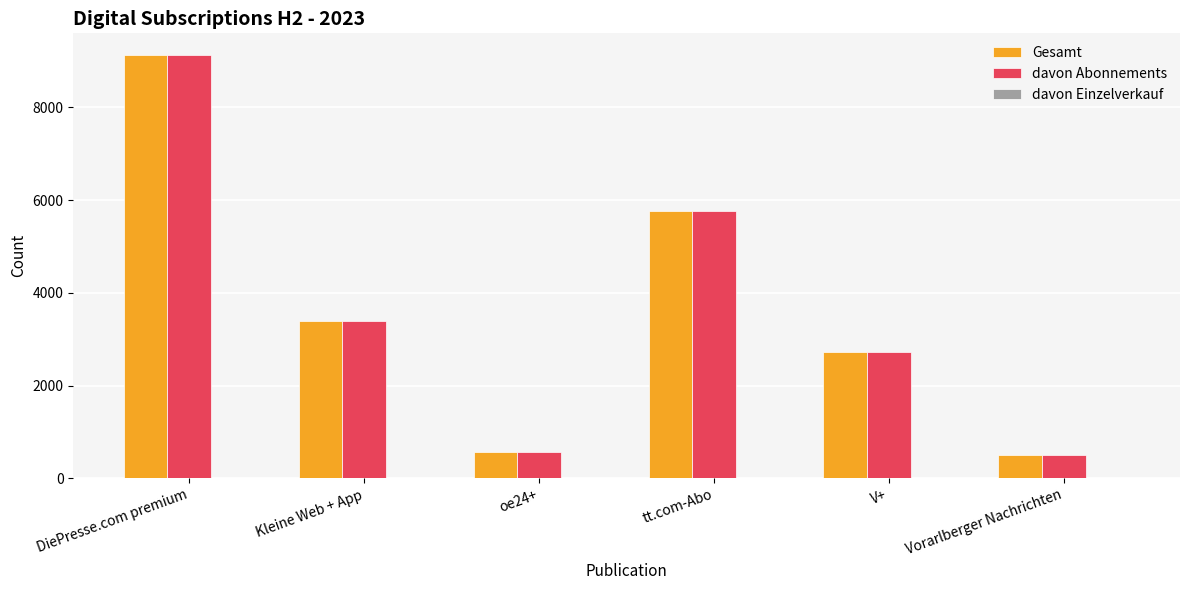

The davon Abonnements series shows 5765 at tt.com-Abo. True or false?

True